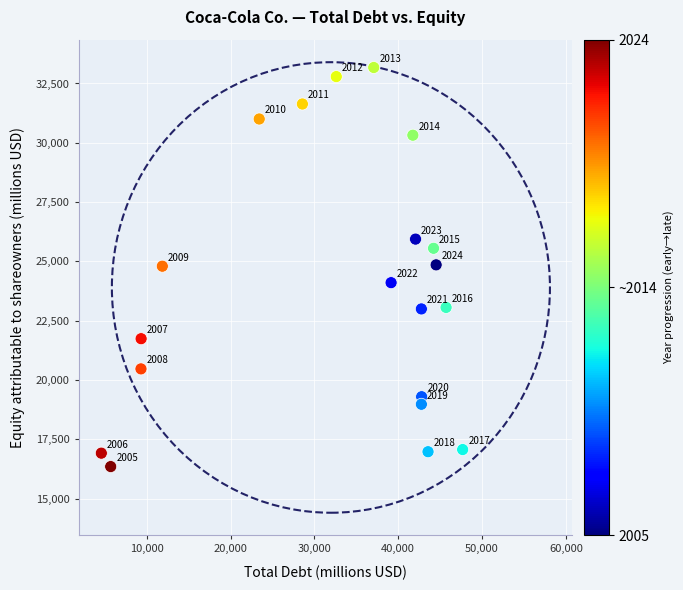

What is the range of X values (max minus min)?

43103